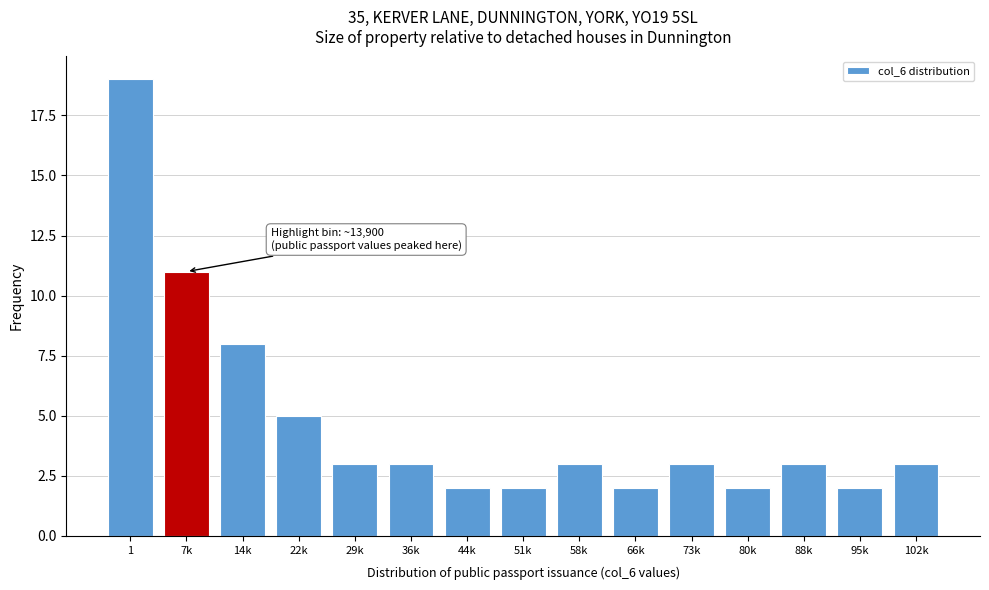

Reading left to right, list all the values displayed in this chart.

19	11	8	5	3	3	2	2	3	2	3	2	3	2	3